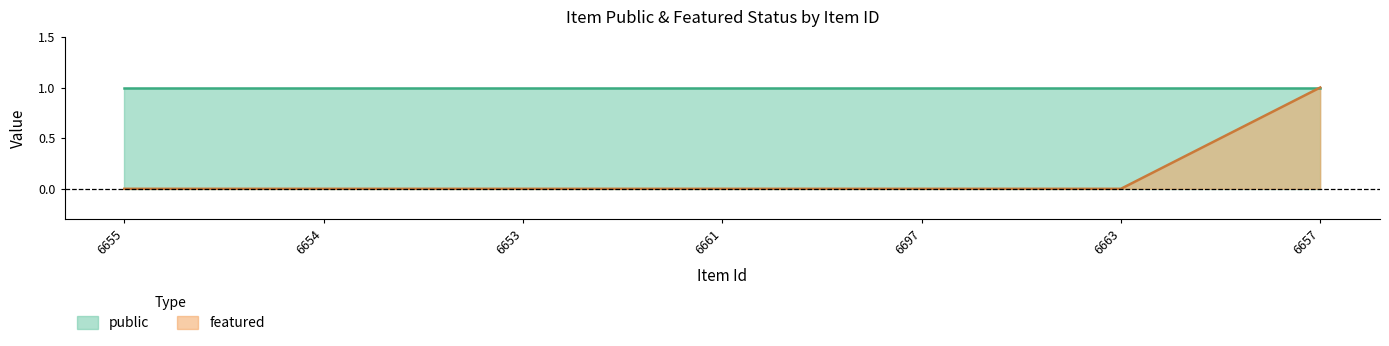

The value at 6653 is 0. True or false?

False